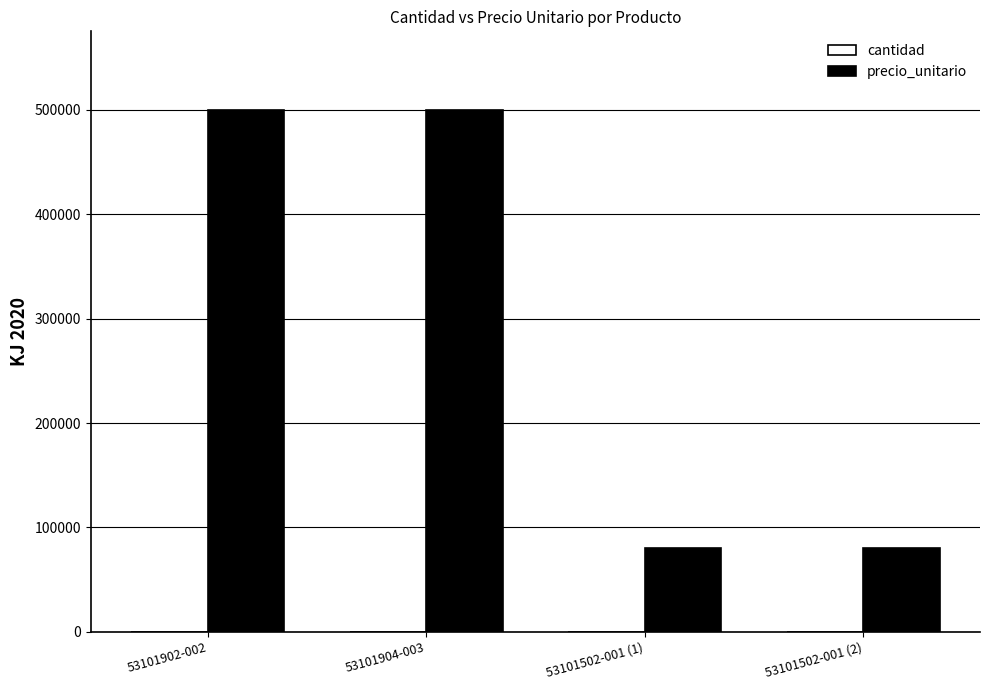

The value of precio_unitario at 53101902-002 is 500000. True or false?

True